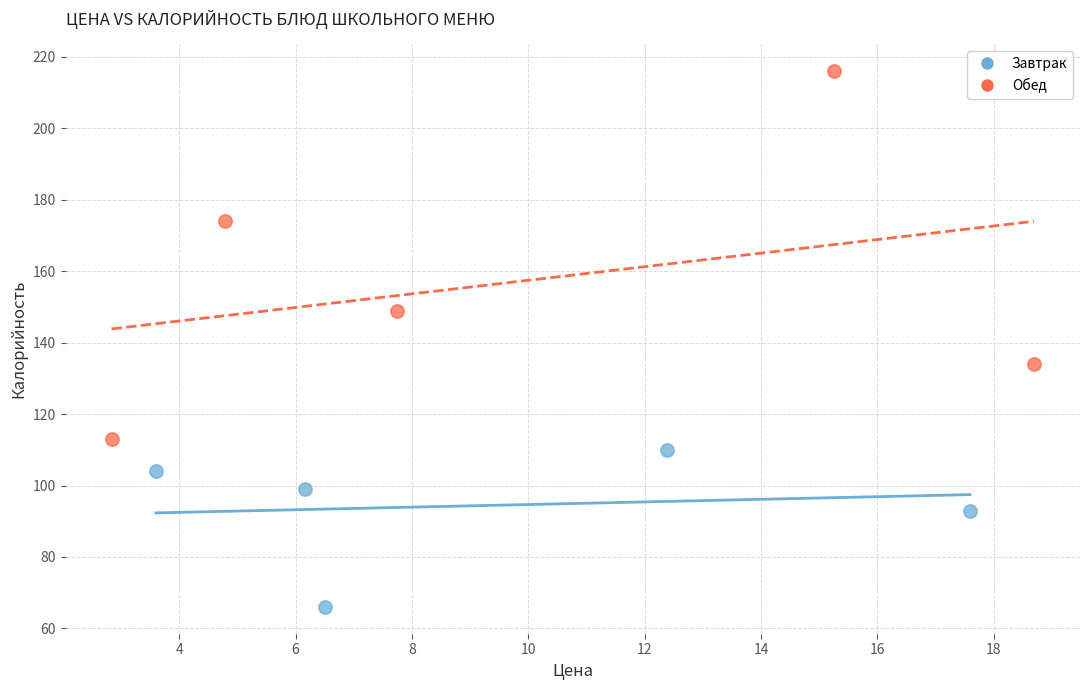

What are all the series names shown in the legend?

Завтрак, Обед